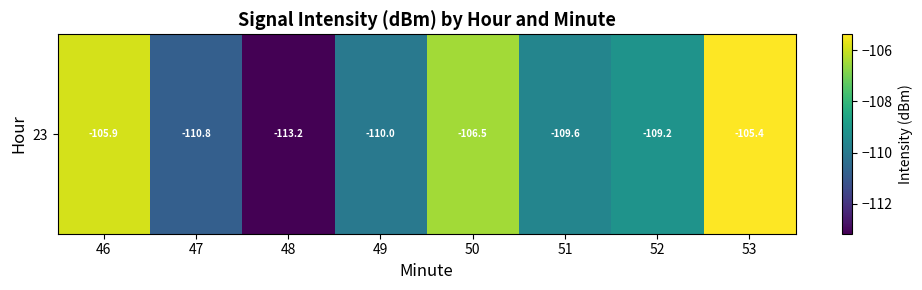

What is the change in value from 47 to 52?

+1.6